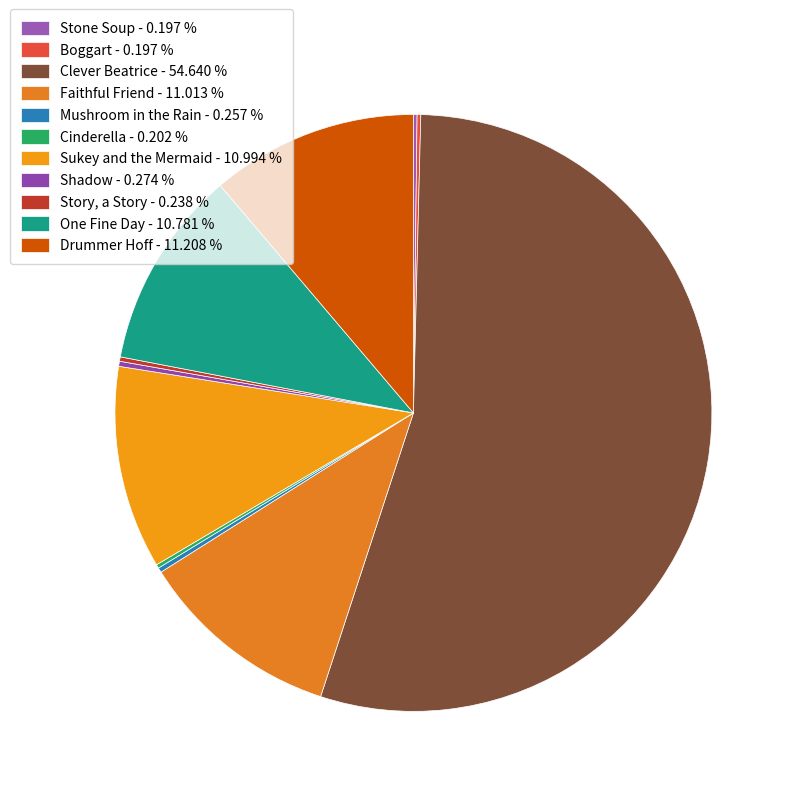

Count the number of slices in the pie.

11